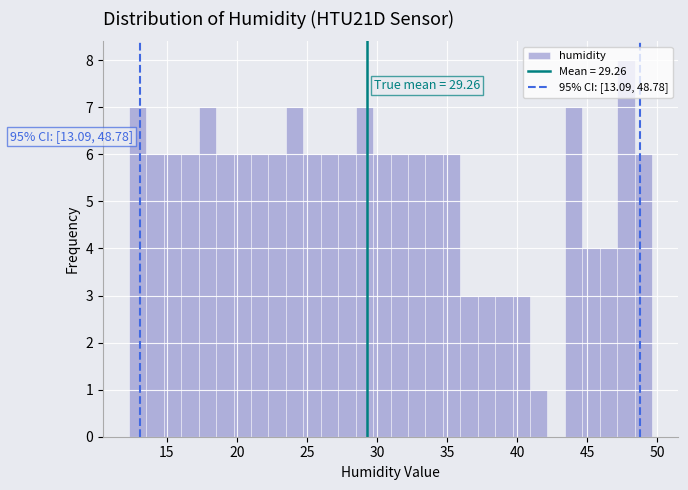

Read against the x-axis, roughly where is the centre of the tallest bar?

48.0